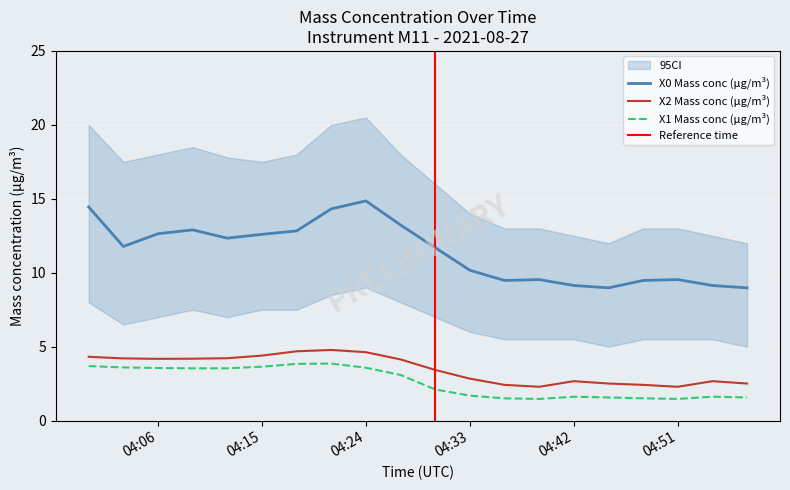

What are all the series names shown in the legend?

X0 Mass conc (μg/m³), X2 Mass conc (μg/m³), X1 Mass conc (μg/m³)